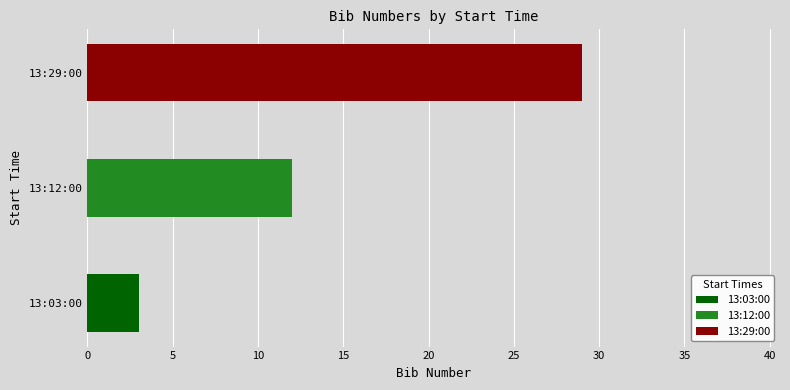

Which label corresponds to the smallest value in the chart?

13:03:00